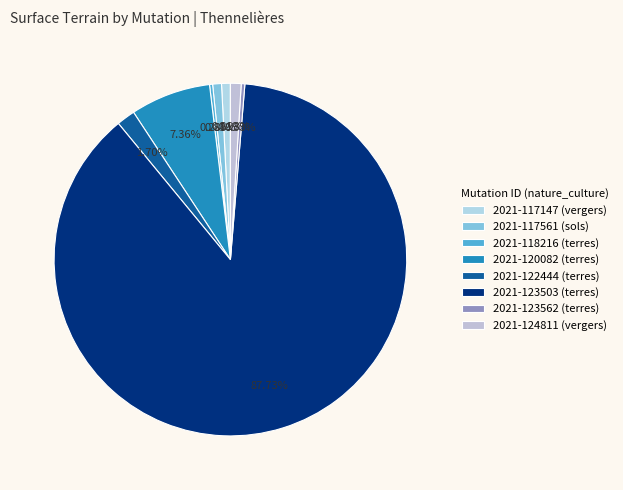

Which slice is the largest?

2021-123503 (terres)